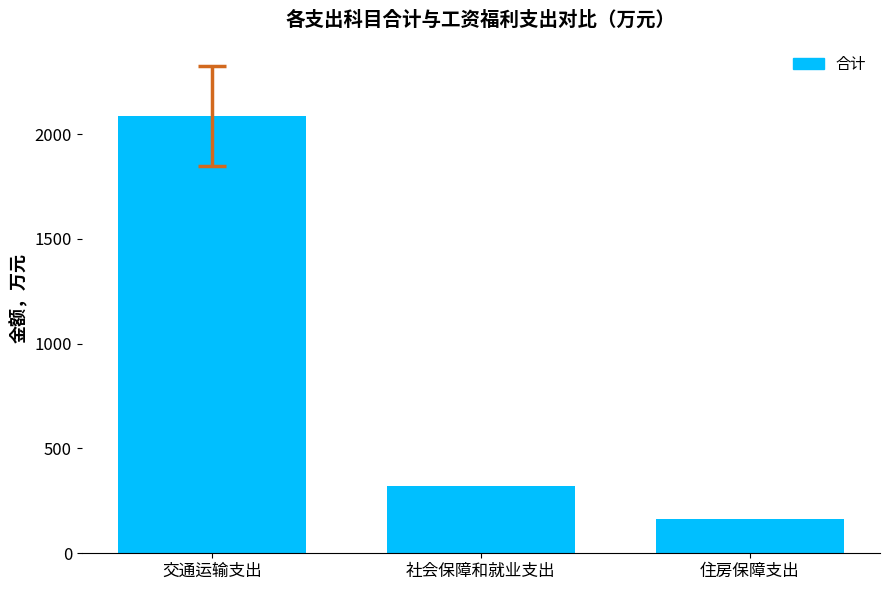

What is the difference between the values at 社会保障和就业支出 and 交通运输支出?

1766.4